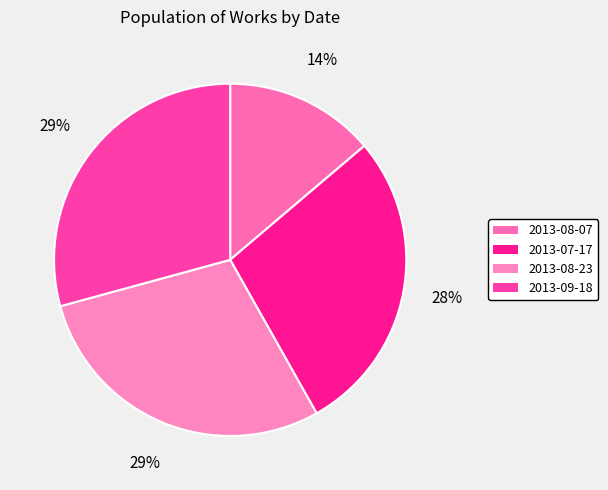

Is 2013-08-23 the majority of the pie?

No